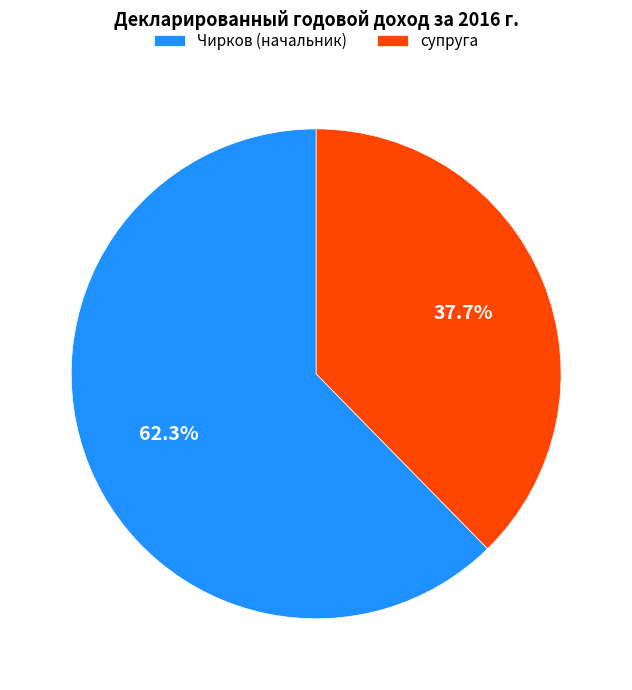

The Чирков (начальник) slice represents 57% of the pie. True or false?

False